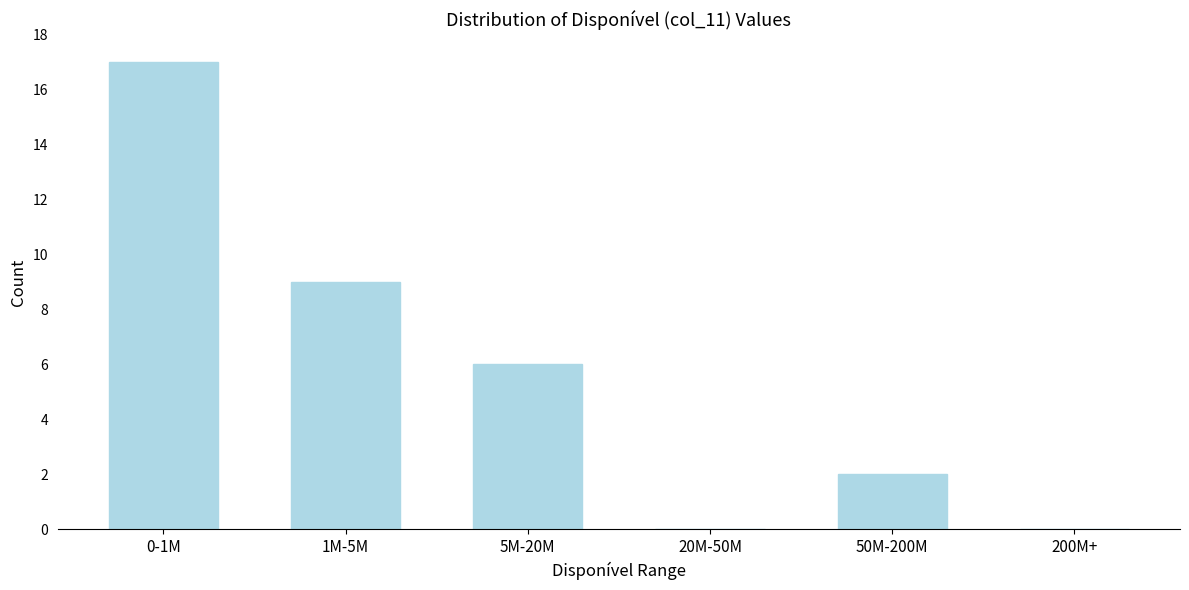

Reading right to left, transcribe all the data shown in this chart.

200M+=0	50M-200M=2	20M-50M=0	5M-20M=6	1M-5M=9	0-1M=17